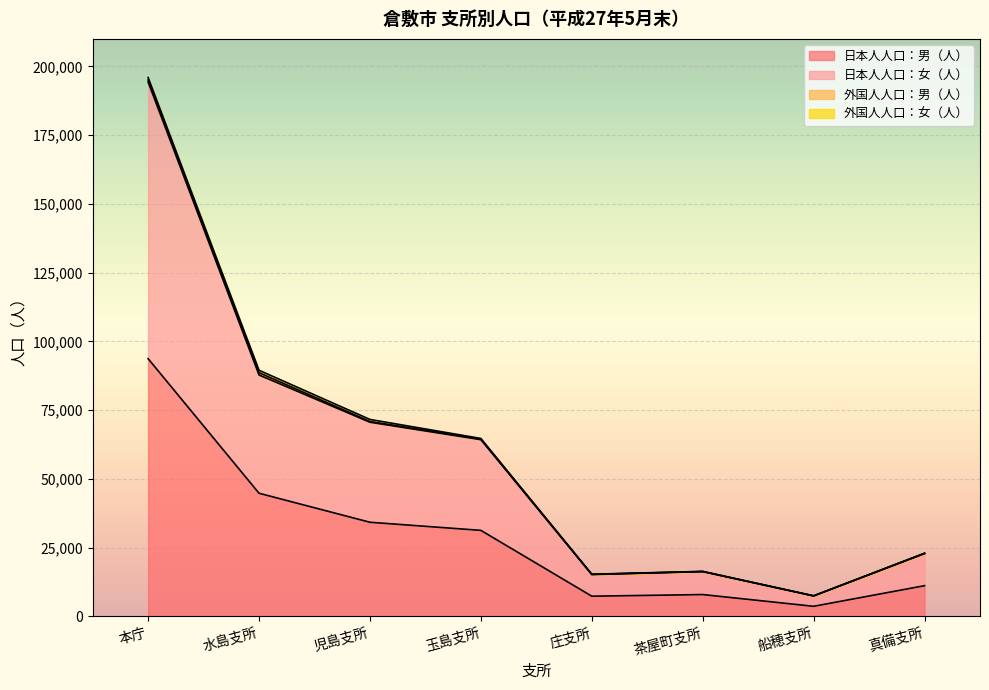

What is the difference between the highest and lowest values at 本庁?

100635